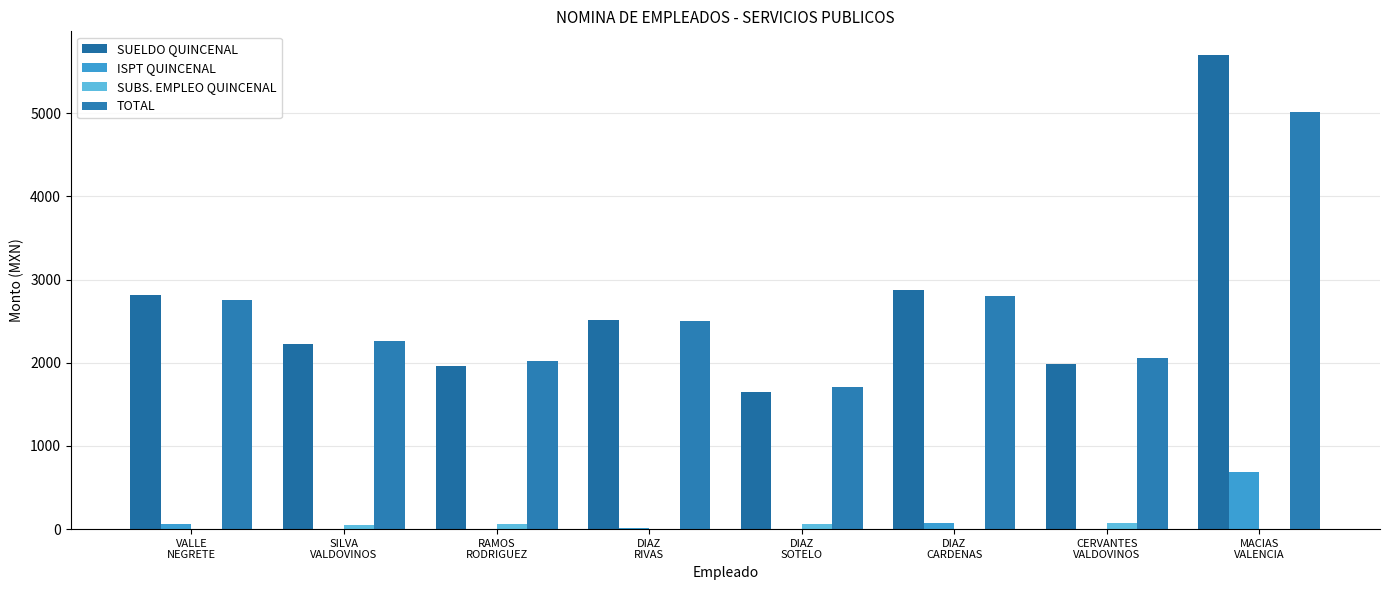

How many groups of bars are there?

8